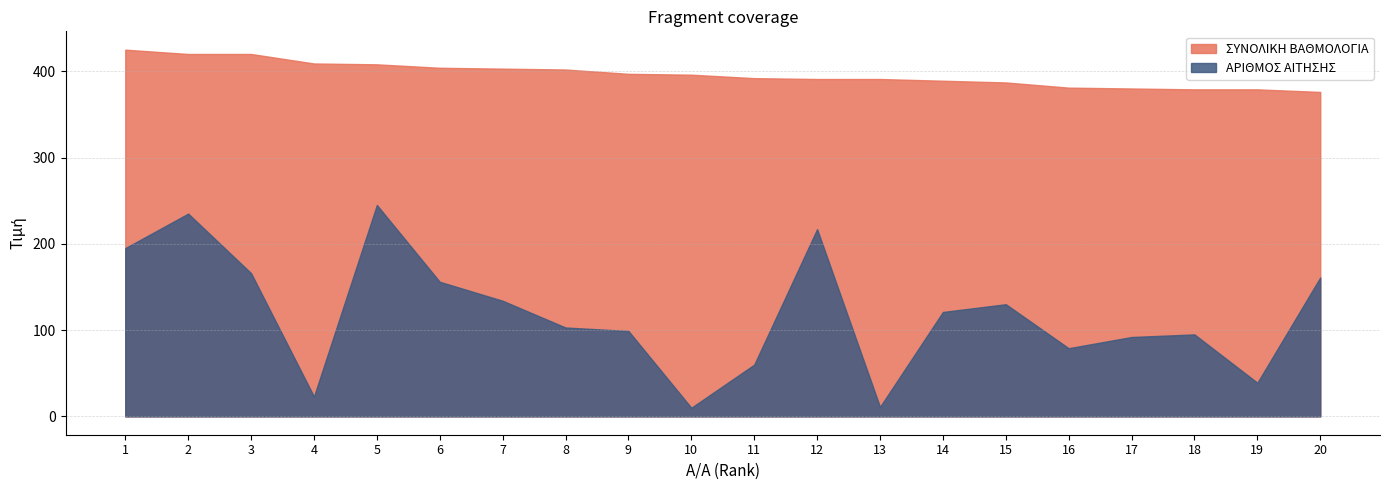

Reading left to right, extract all data points from this chart.

ΑΡΙΘΜΟΣ ΑΙΤΗΣΗΣ: 195	235	166	23	245	156	134	103	99	10	60	217	11	121	130	79	92	95	39	161
ΣΥΝΟΛΙΚΗ ΒΑΘΜΟΛΟΓΙΑ: 425	420	420	409	408	404	403	402	397	396	392	391	391	389	387	381	380	379	379	376